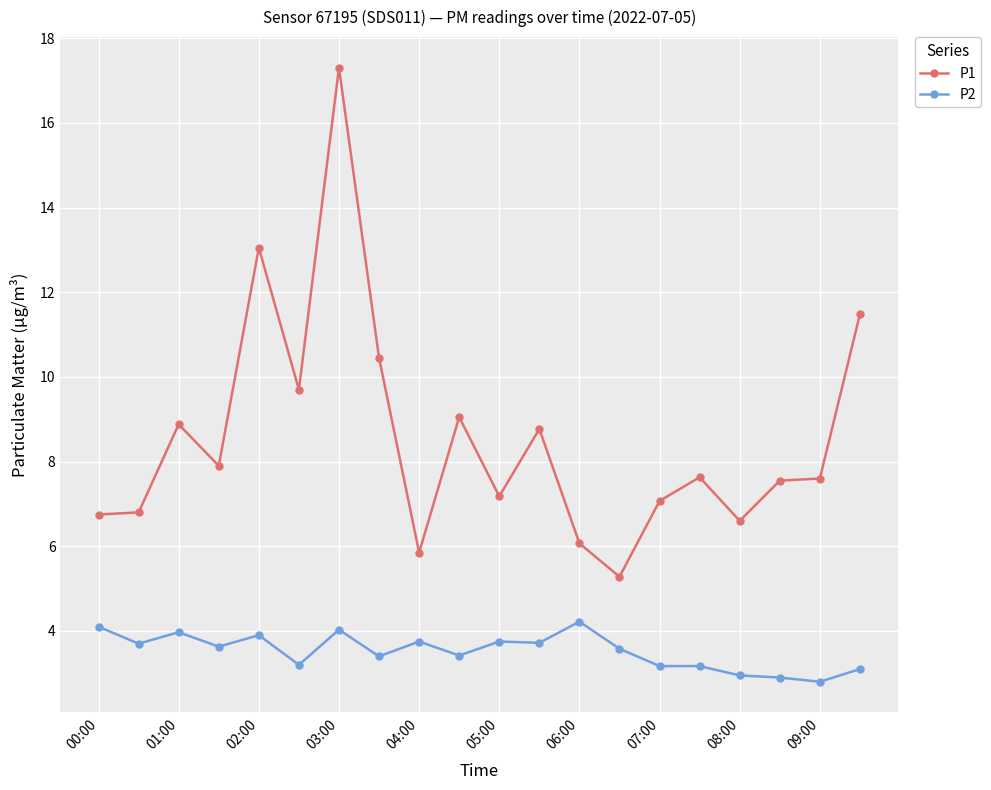

What is the value of the P1 point at the 7th from the left?

17.3